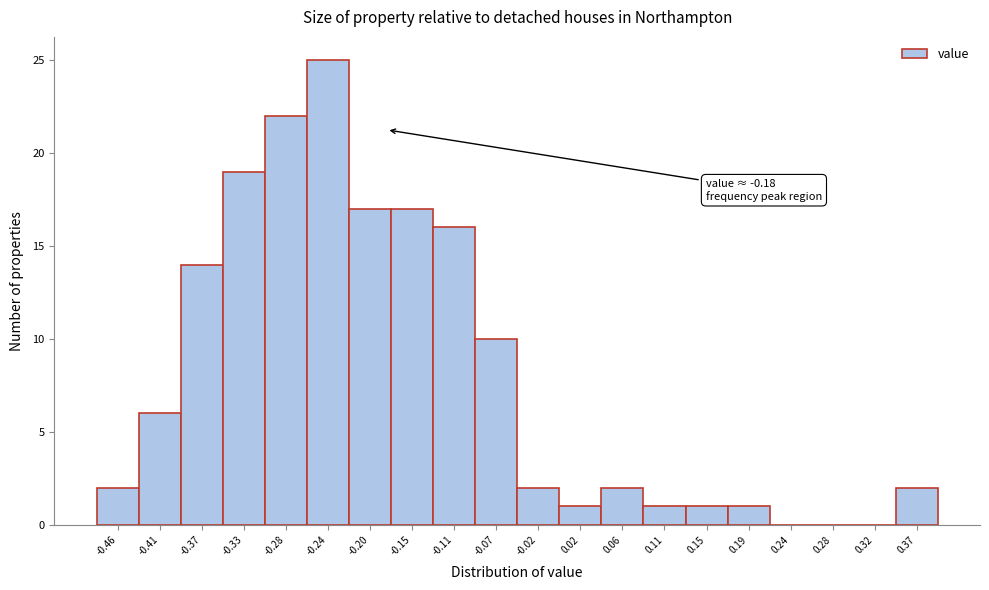

Over which range of the x-axis is the bar tallest?

-0.260 to -0.220